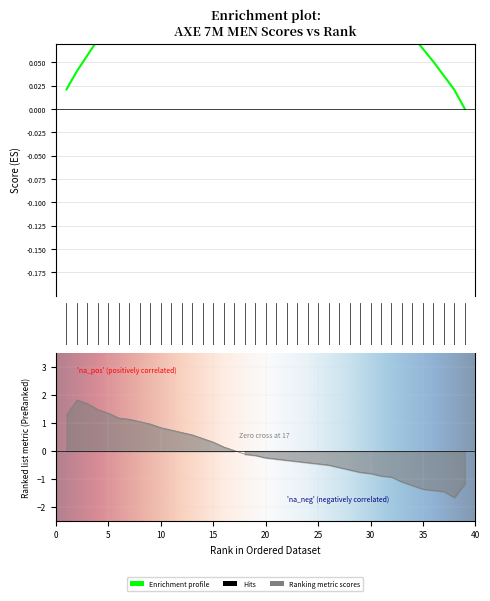

Count the number of categories in the chart.

39